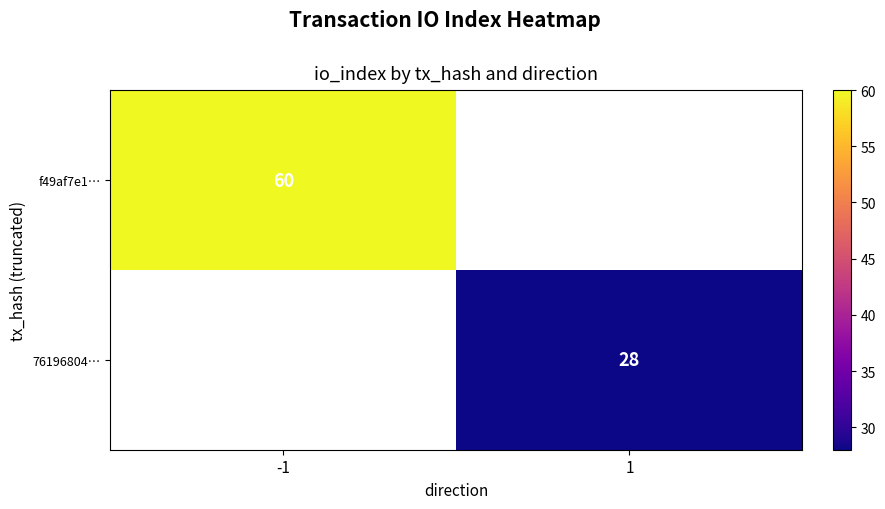

Is it true that f49af7e1… equals 86 at -1?

False